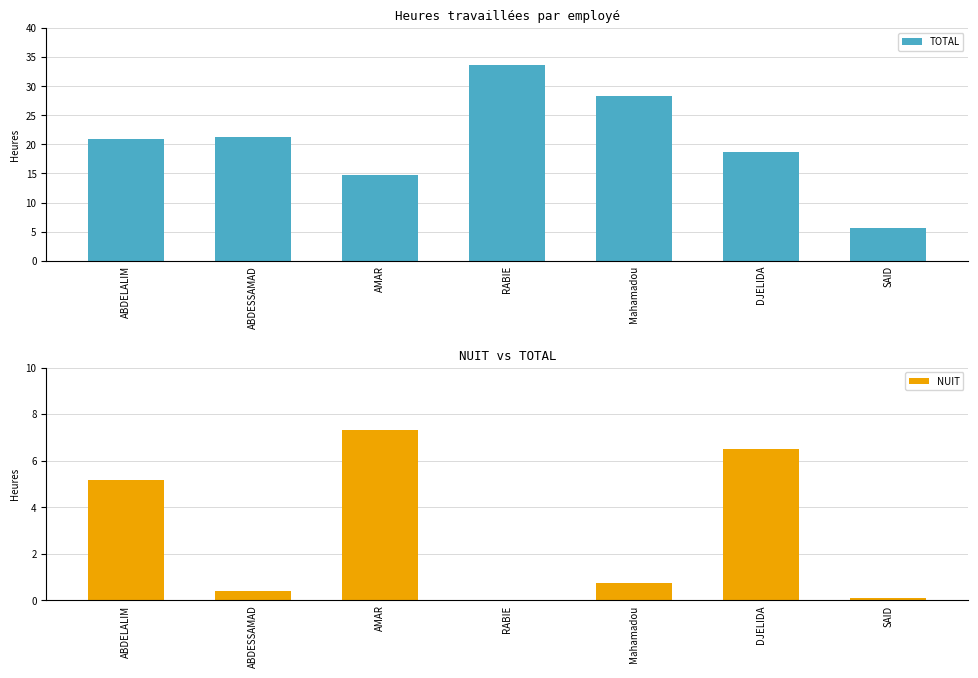

How many positive values does the NUIT series have?

6